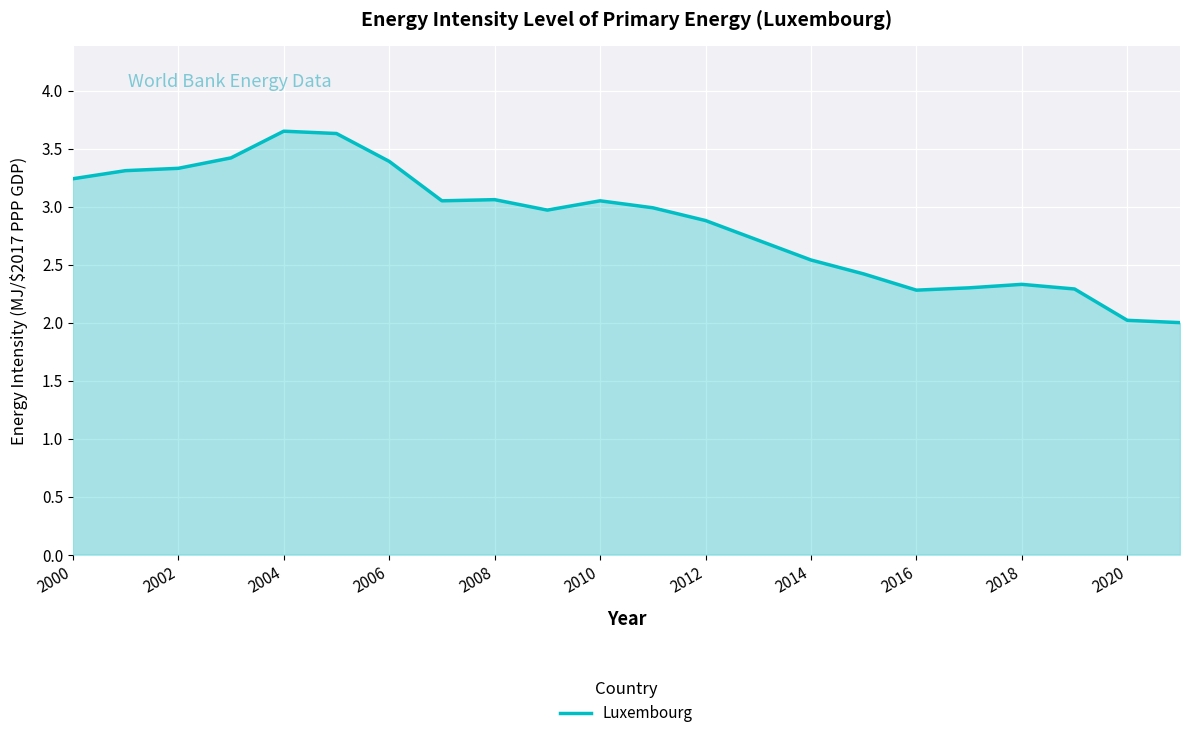

Is it true that the value at 2008 is 3.1?

True